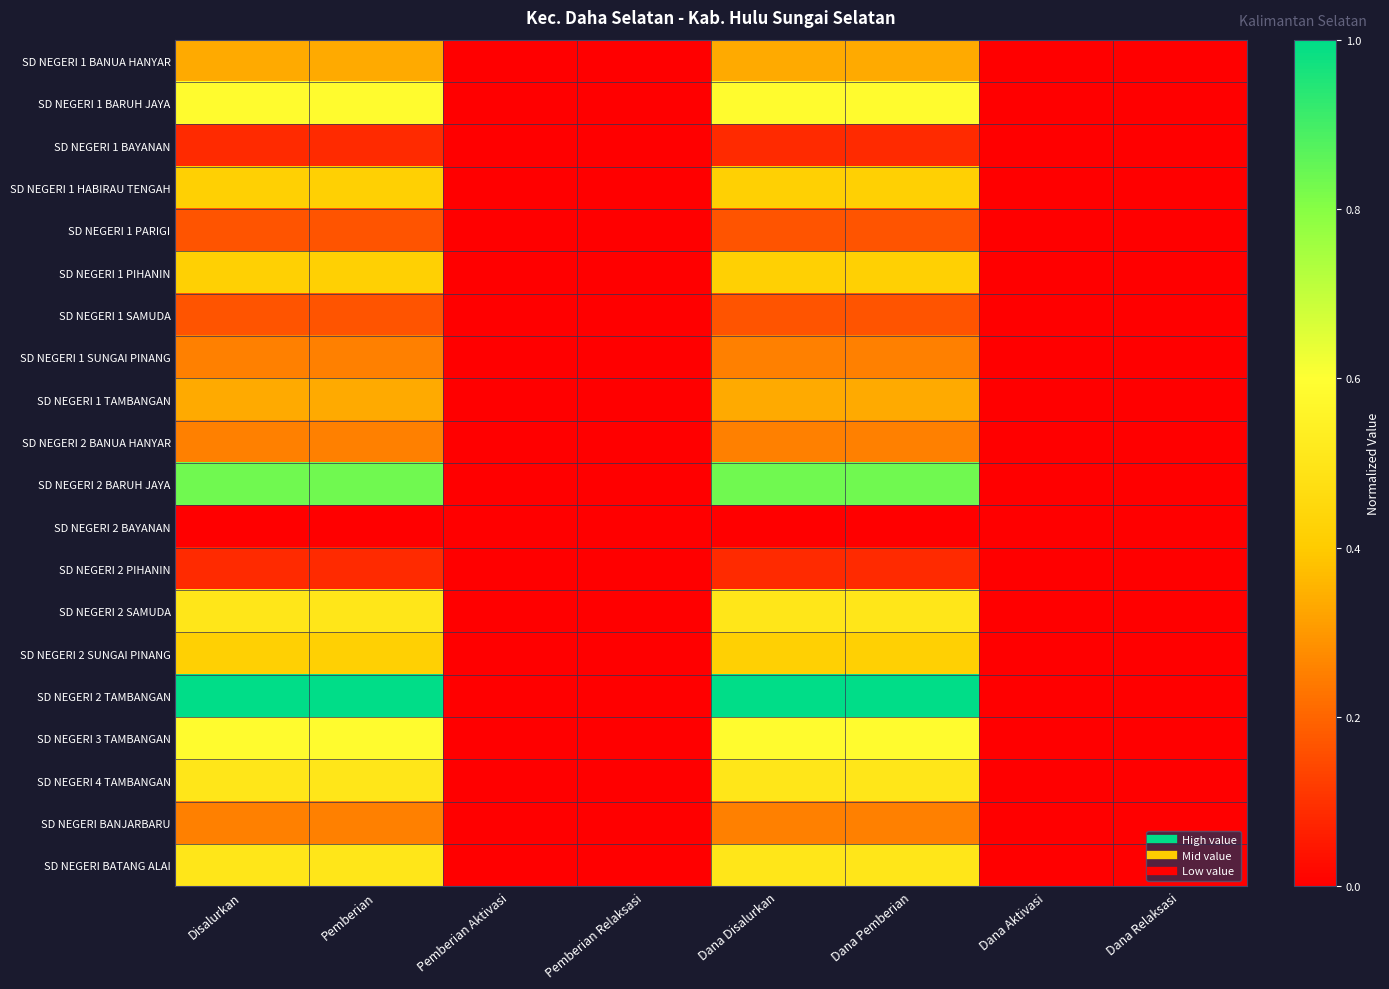

Reading right to left, extract all data points from this chart.

SD NEGERI 1 BANUA HANYAR: Dana Relaksasi=0.0	Dana Aktivasi=0.0	Dana Pemberian=0.3	Dana Disalurkan=0.3	Pemberian Relaksasi=0.0	Pemberian Aktivasi=0.0	Pemberian=0.3	Disalurkan=0.3
SD NEGERI 1 BARUH JAYA: Dana Relaksasi=0.0	Dana Aktivasi=0.0	Dana Pemberian=0.6	Dana Disalurkan=0.6	Pemberian Relaksasi=0.0	Pemberian Aktivasi=0.0	Pemberian=0.6	Disalurkan=0.6
SD NEGERI 1 BAYANAN: Dana Relaksasi=0.0	Dana Aktivasi=0.0	Dana Pemberian=0.1	Dana Disalurkan=0.1	Pemberian Relaksasi=0.0	Pemberian Aktivasi=0.0	Pemberian=0.1	Disalurkan=0.1
SD NEGERI 1 HABIRAU TENGAH: Dana Relaksasi=0.0	Dana Aktivasi=0.0	Dana Pemberian=0.4	Dana Disalurkan=0.4	Pemberian Relaksasi=0.0	Pemberian Aktivasi=0.0	Pemberian=0.4	Disalurkan=0.4
SD NEGERI 1 PARIGI: Dana Relaksasi=0.0	Dana Aktivasi=0.0	Dana Pemberian=0.2	Dana Disalurkan=0.2	Pemberian Relaksasi=0.0	Pemberian Aktivasi=0.0	Pemberian=0.2	Disalurkan=0.2
SD NEGERI 1 PIHANIN: Dana Relaksasi=0.0	Dana Aktivasi=0.0	Dana Pemberian=0.4	Dana Disalurkan=0.4	Pemberian Relaksasi=0.0	Pemberian Aktivasi=0.0	Pemberian=0.4	Disalurkan=0.4
SD NEGERI 1 SAMUDA: Dana Relaksasi=0.0	Dana Aktivasi=0.0	Dana Pemberian=0.2	Dana Disalurkan=0.2	Pemberian Relaksasi=0.0	Pemberian Aktivasi=0.0	Pemberian=0.2	Disalurkan=0.2
SD NEGERI 1 SUNGAI PINANG: Dana Relaksasi=0.0	Dana Aktivasi=0.0	Dana Pemberian=0.2	Dana Disalurkan=0.2	Pemberian Relaksasi=0.0	Pemberian Aktivasi=0.0	Pemberian=0.2	Disalurkan=0.2
SD NEGERI 1 TAMBANGAN: Dana Relaksasi=0.0	Dana Aktivasi=0.0	Dana Pemberian=0.3	Dana Disalurkan=0.3	Pemberian Relaksasi=0.0	Pemberian Aktivasi=0.0	Pemberian=0.3	Disalurkan=0.3
SD NEGERI 2 BANUA HANYAR: Dana Relaksasi=0.0	Dana Aktivasi=0.0	Dana Pemberian=0.2	Dana Disalurkan=0.2	Pemberian Relaksasi=0.0	Pemberian Aktivasi=0.0	Pemberian=0.2	Disalurkan=0.2
SD NEGERI 2 BARUH JAYA: Dana Relaksasi=0.0	Dana Aktivasi=0.0	Dana Pemberian=0.8	Dana Disalurkan=0.8	Pemberian Relaksasi=0.0	Pemberian Aktivasi=0.0	Pemberian=0.8	Disalurkan=0.8
SD NEGERI 2 BAYANAN: Dana Relaksasi=0.0	Dana Aktivasi=0.0	Dana Pemberian=0.0	Dana Disalurkan=0.0	Pemberian Relaksasi=0.0	Pemberian Aktivasi=0.0	Pemberian=0.0	Disalurkan=0.0
SD NEGERI 2 PIHANIN: Dana Relaksasi=0.0	Dana Aktivasi=0.0	Dana Pemberian=0.1	Dana Disalurkan=0.1	Pemberian Relaksasi=0.0	Pemberian Aktivasi=0.0	Pemberian=0.1	Disalurkan=0.1
SD NEGERI 2 SAMUDA: Dana Relaksasi=0.0	Dana Aktivasi=0.0	Dana Pemberian=0.5	Dana Disalurkan=0.5	Pemberian Relaksasi=0.0	Pemberian Aktivasi=0.0	Pemberian=0.5	Disalurkan=0.5
SD NEGERI 2 SUNGAI PINANG: Dana Relaksasi=0.0	Dana Aktivasi=0.0	Dana Pemberian=0.4	Dana Disalurkan=0.4	Pemberian Relaksasi=0.0	Pemberian Aktivasi=0.0	Pemberian=0.4	Disalurkan=0.4
SD NEGERI 2 TAMBANGAN: Dana Relaksasi=0.0	Dana Aktivasi=0.0	Dana Pemberian=1.0	Dana Disalurkan=1.0	Pemberian Relaksasi=0.0	Pemberian Aktivasi=0.0	Pemberian=1.0	Disalurkan=1.0
SD NEGERI 3 TAMBANGAN: Dana Relaksasi=0.0	Dana Aktivasi=0.0	Dana Pemberian=0.6	Dana Disalurkan=0.6	Pemberian Relaksasi=0.0	Pemberian Aktivasi=0.0	Pemberian=0.6	Disalurkan=0.6
SD NEGERI 4 TAMBANGAN: Dana Relaksasi=0.0	Dana Aktivasi=0.0	Dana Pemberian=0.5	Dana Disalurkan=0.5	Pemberian Relaksasi=0.0	Pemberian Aktivasi=0.0	Pemberian=0.5	Disalurkan=0.5
SD NEGERI BANJARBARU: Dana Relaksasi=0.0	Dana Aktivasi=0.0	Dana Pemberian=0.2	Dana Disalurkan=0.2	Pemberian Relaksasi=0.0	Pemberian Aktivasi=0.0	Pemberian=0.2	Disalurkan=0.2
SD NEGERI BATANG ALAI: Dana Relaksasi=0.0	Dana Aktivasi=0.0	Dana Pemberian=0.5	Dana Disalurkan=0.5	Pemberian Relaksasi=0.0	Pemberian Aktivasi=0.0	Pemberian=0.5	Disalurkan=0.5